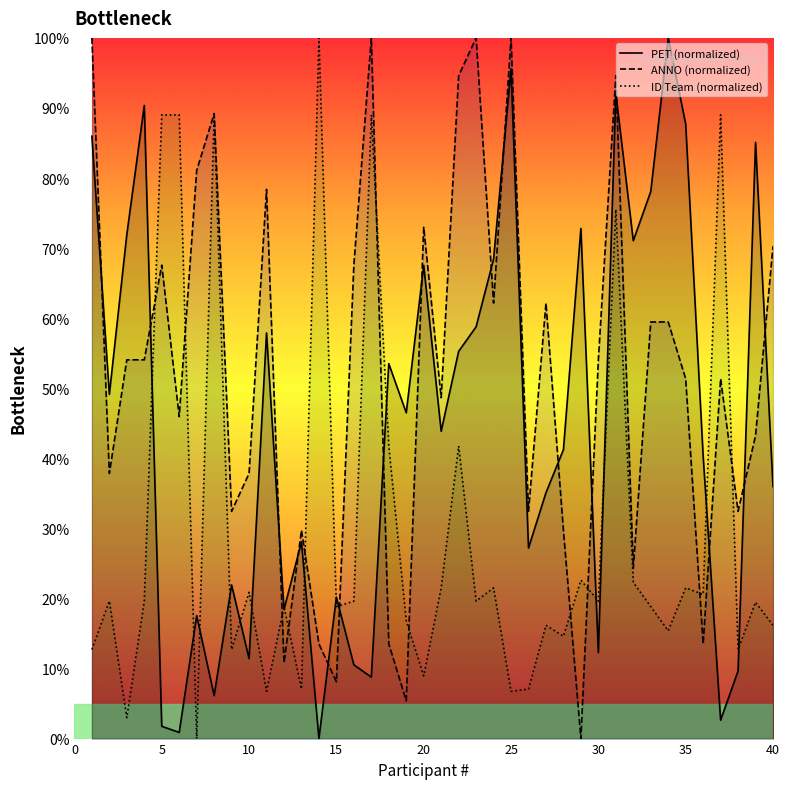

How many positive values does the PET (normalized) series have?

39